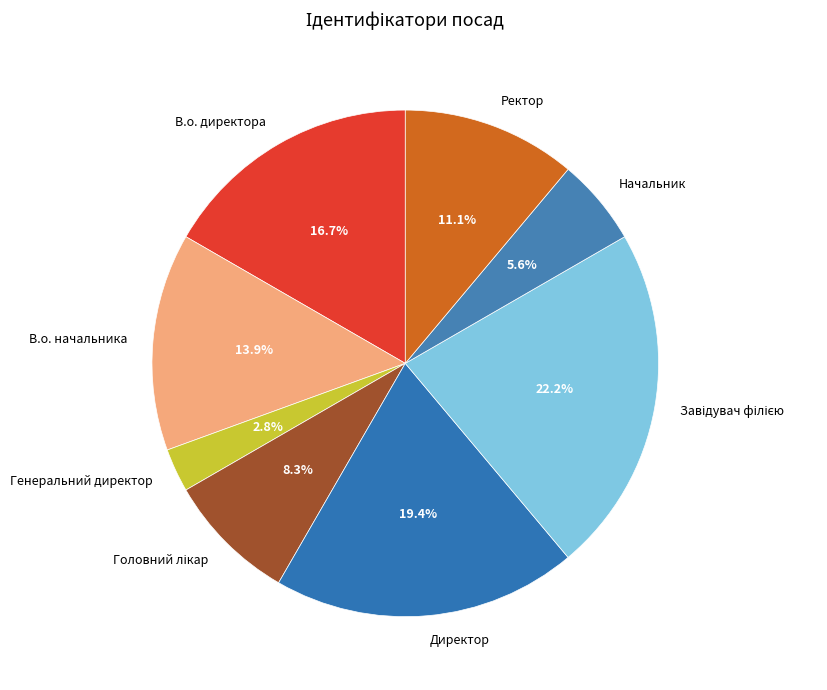

Which has a higher value, Ректор or Директор?

Директор